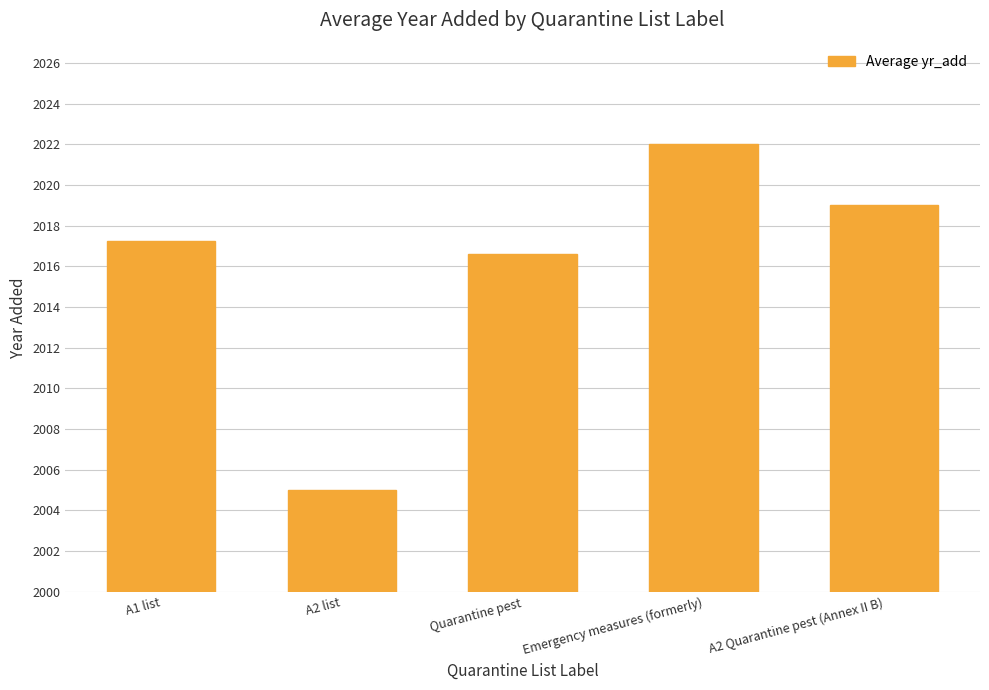

At which label is the value closest to 2013?

Quarantine pest